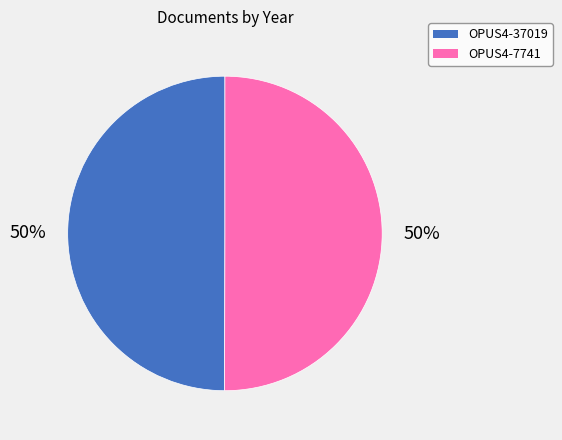

What is the ratio of the value at OPUS4-37019 to the value at OPUS4-7741?

1.0